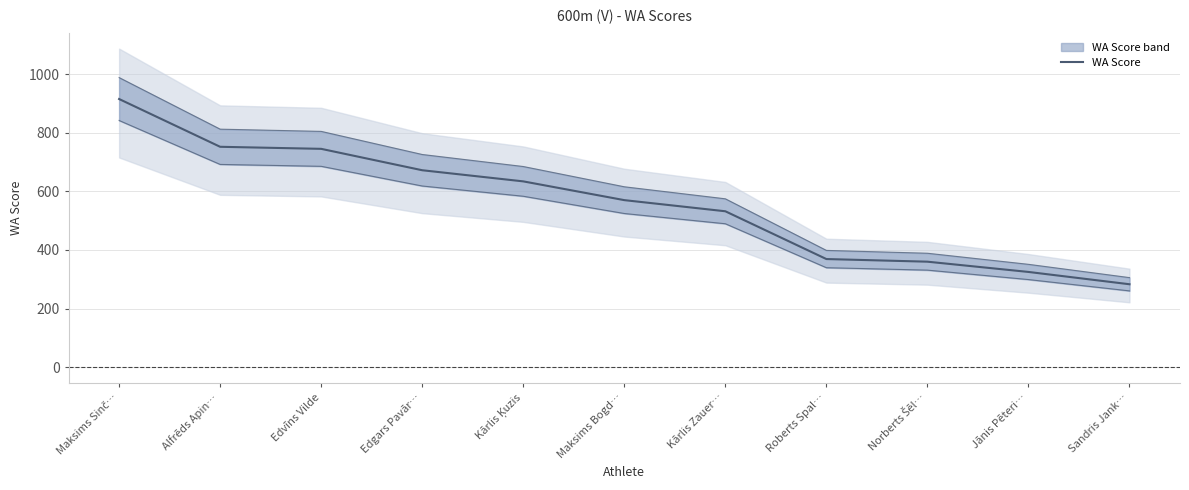

What is the maximum value shown in the chart?

915